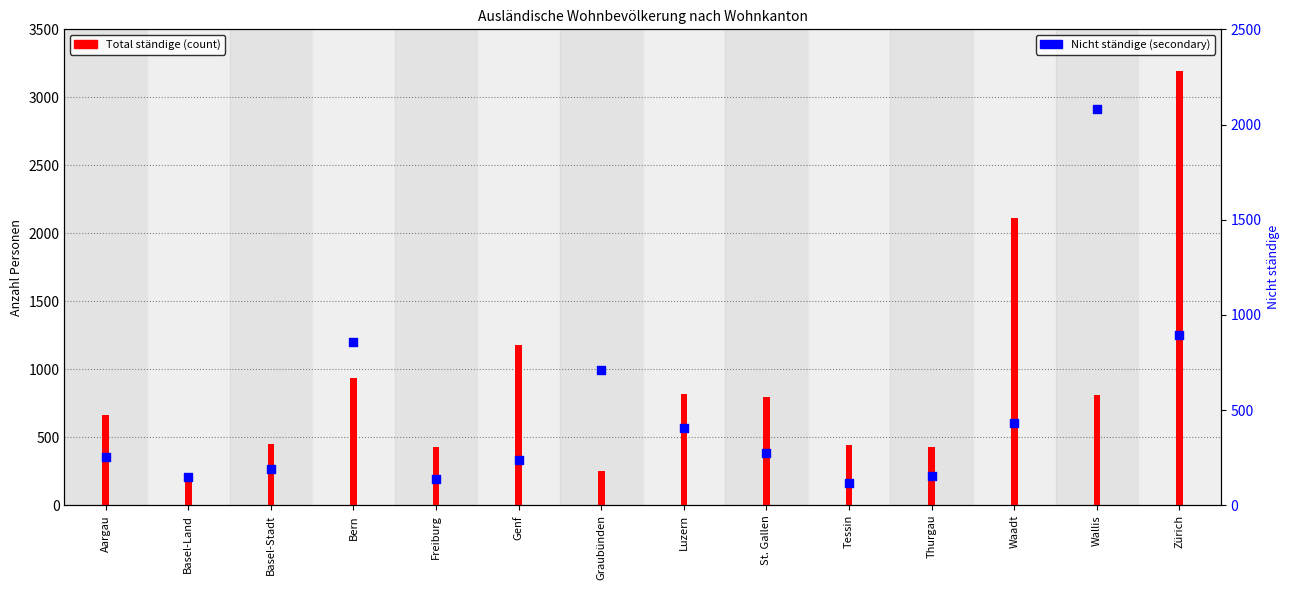

Which series has the widest spread of Y values?

Total ständige